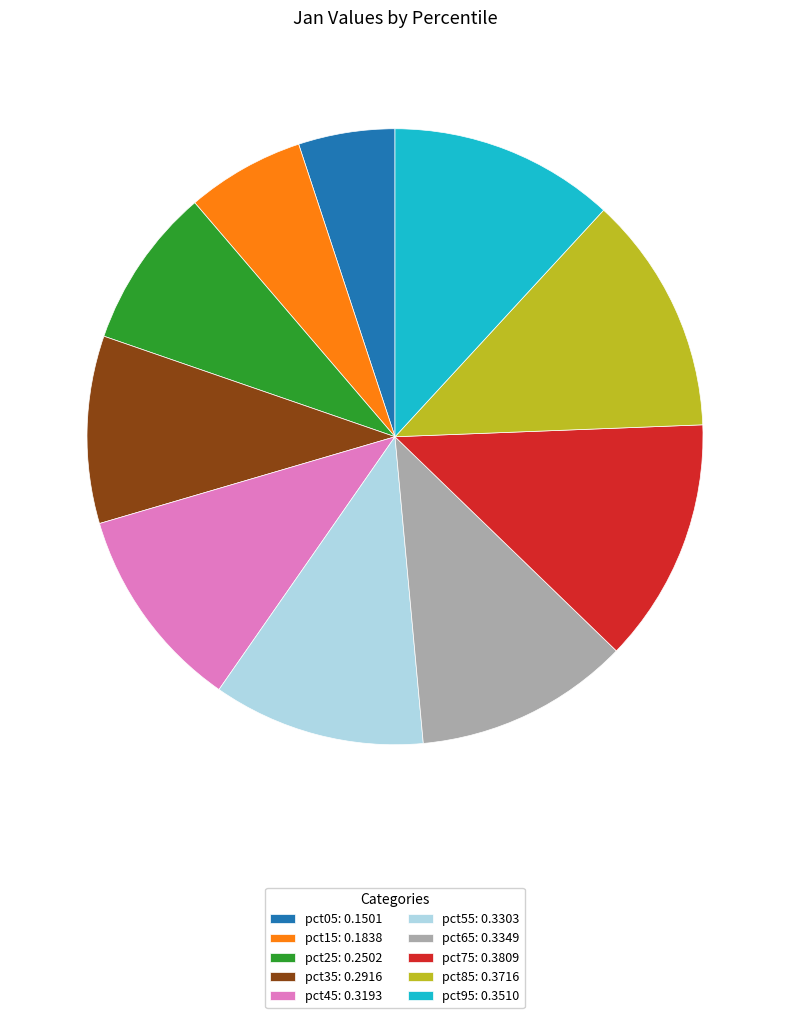

Do pct35 and pct85 together represent more than half of the pie?

No